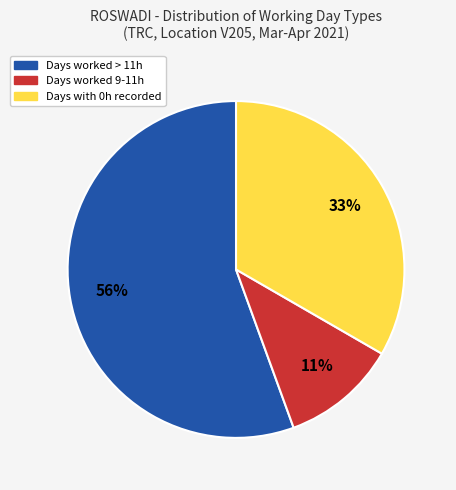

To the nearest percent, what is the average slice percentage?

33%